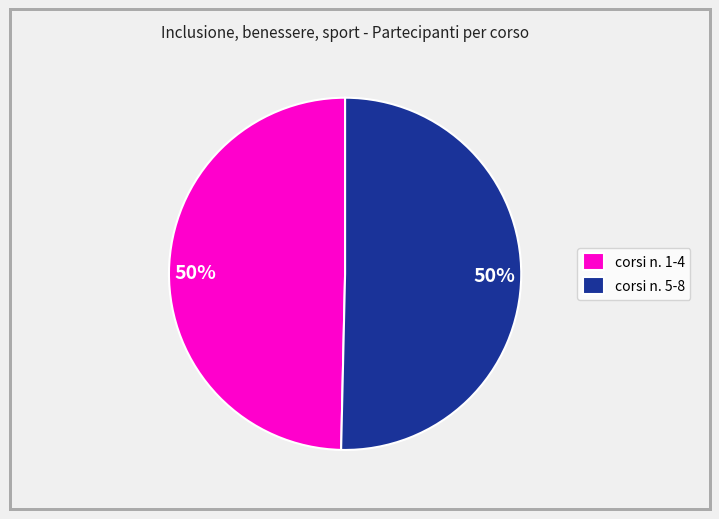

Is the sum of corsi n. 5-8 and corsi n. 1-4 greater than half?

Yes